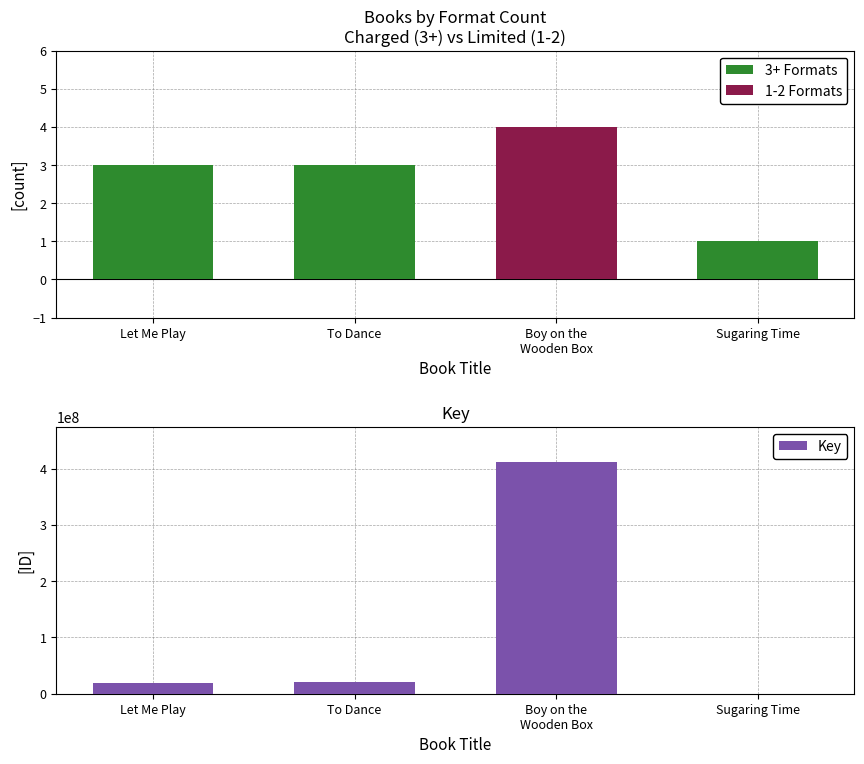

True or false: Key has a value of 190441972 at Boy on the
Wooden Box.

False